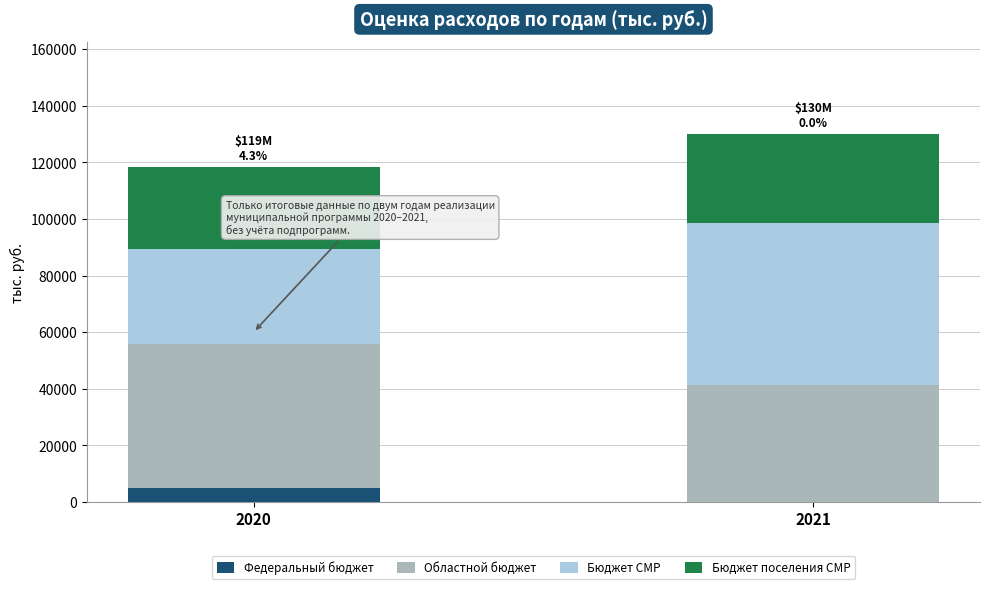

Are the bars horizontal?

No